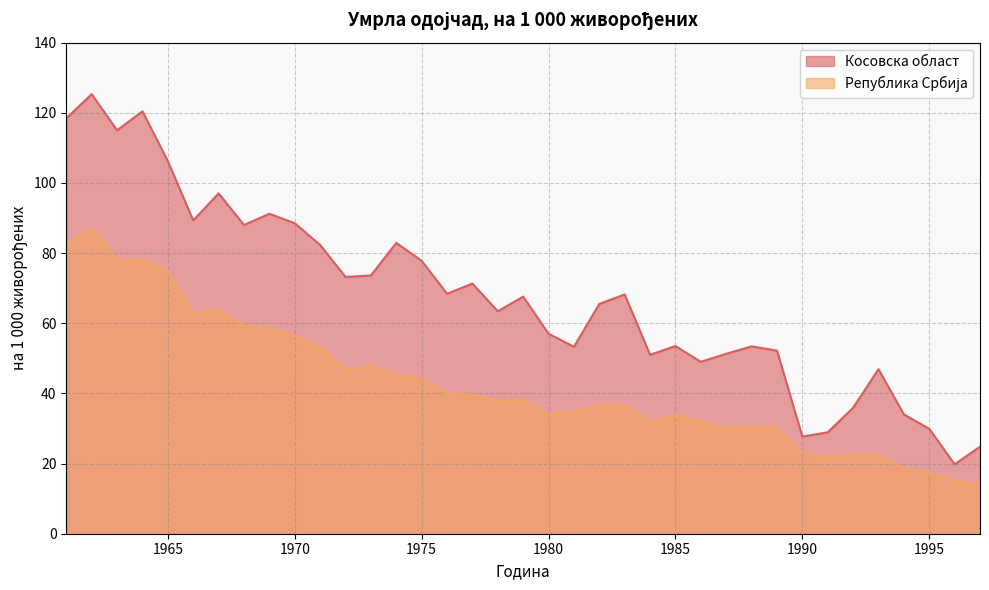

What are all the series names shown in the legend?

Косовска област, Република Србија